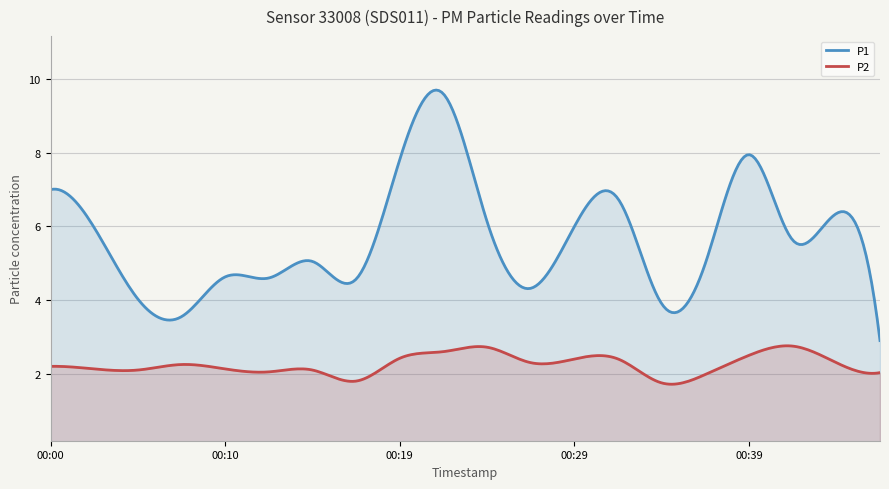

True or false: P1 and P2 intersect in this chart.

False